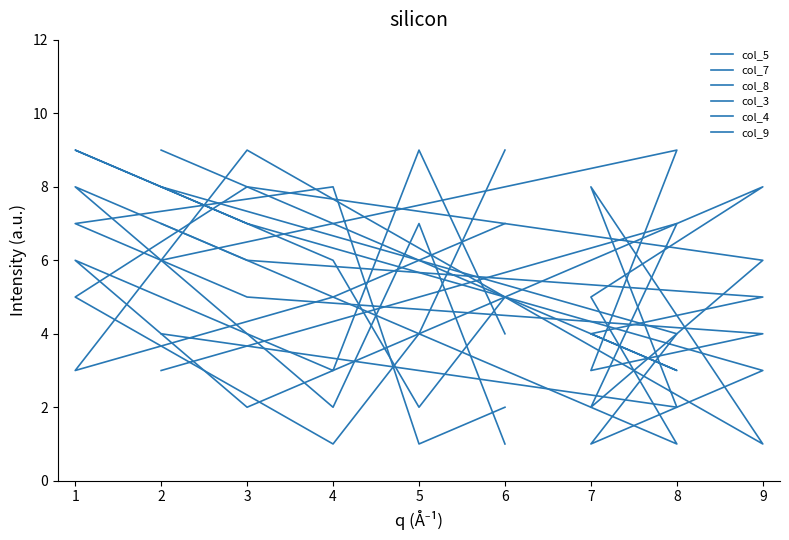

Where is the first local minimum for col_5?

7